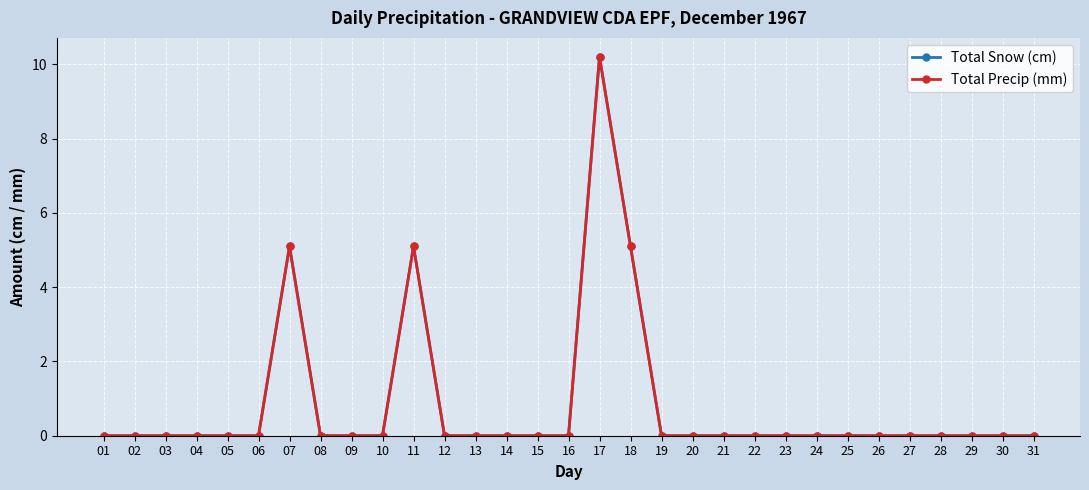

The value of Total Precip (mm) at 02 is 0.0. True or false?

True